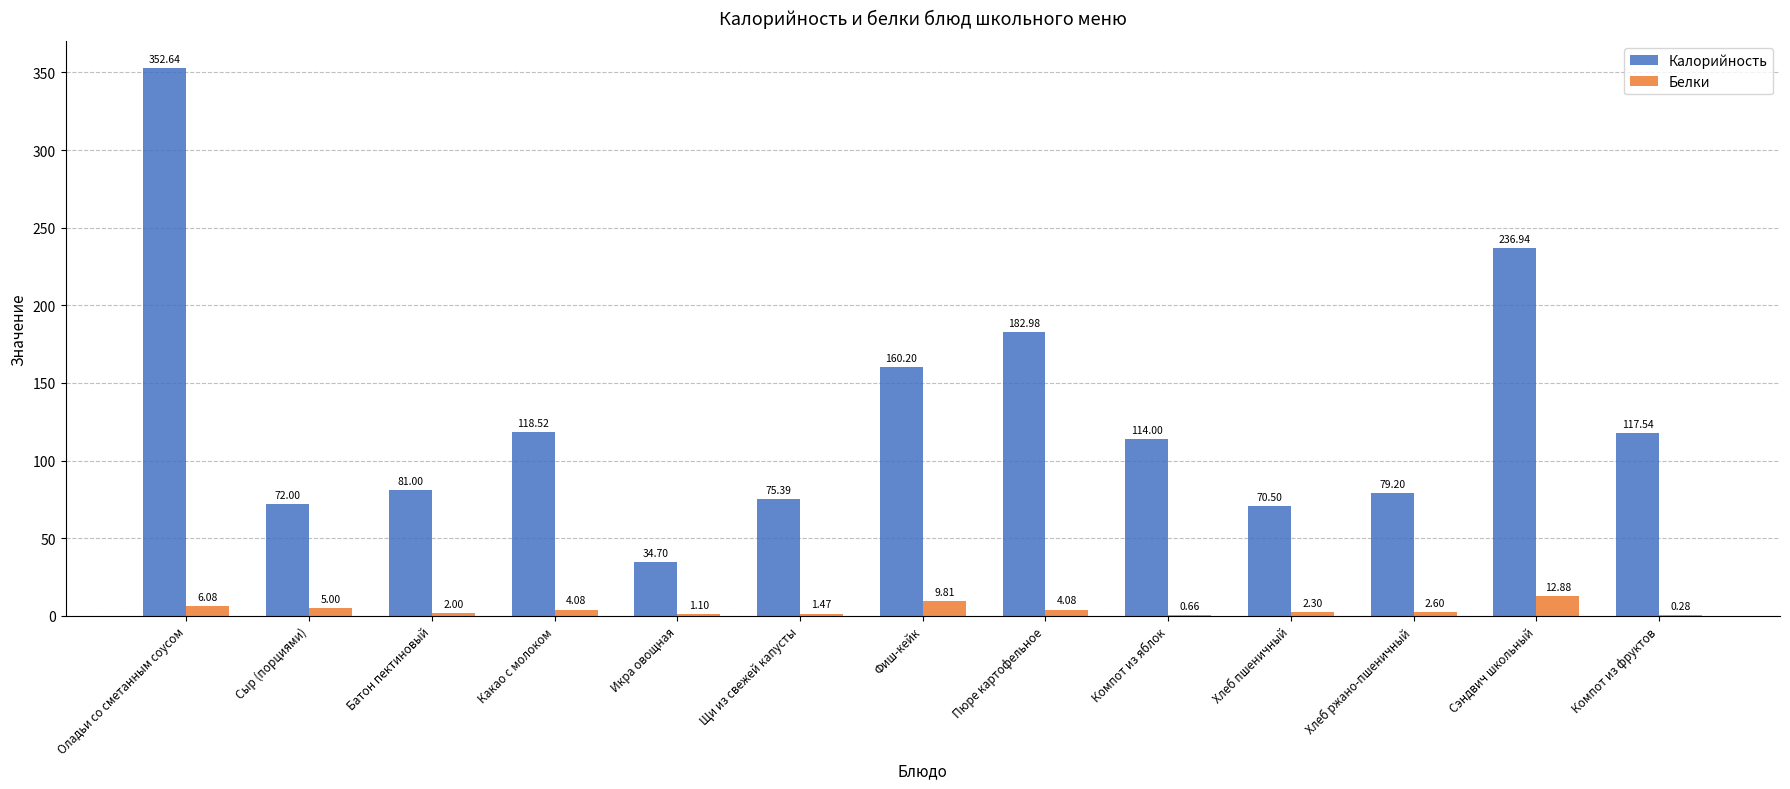

What are all the series names shown in the legend?

Калорийность, Белки